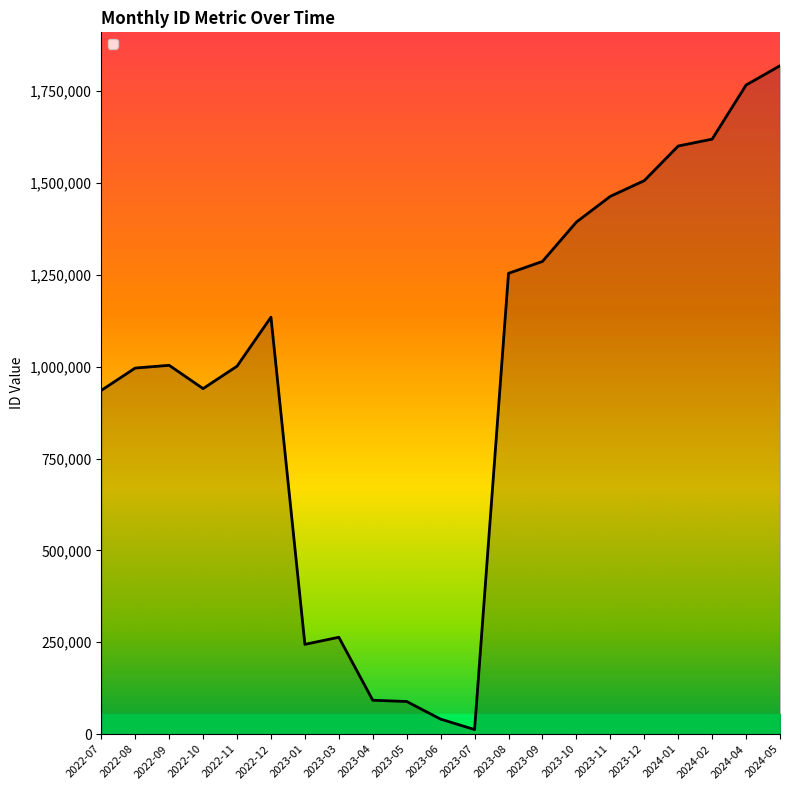

What is the change in value from 2022-10 to 2023-10?

+453368